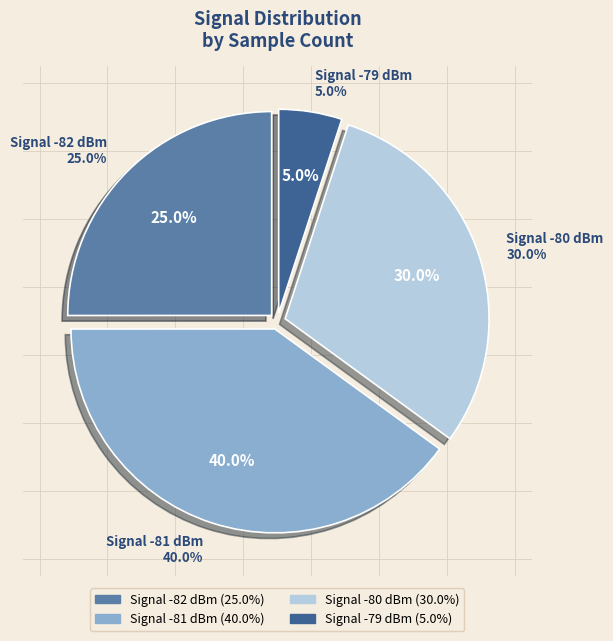

Does 39 account for over 50% of the chart?

No